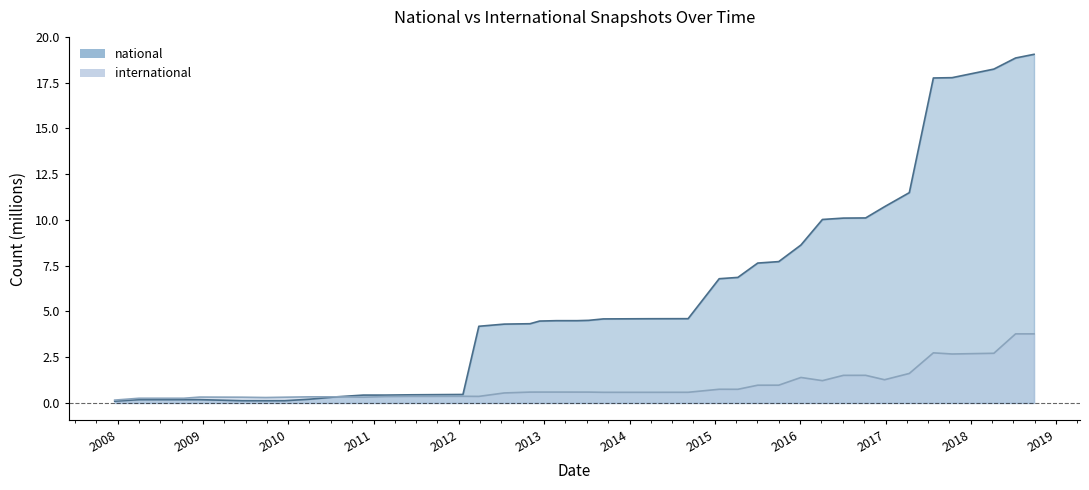

What is the difference between the international values at 2016-01-04 and 2013-09-10?

0.8